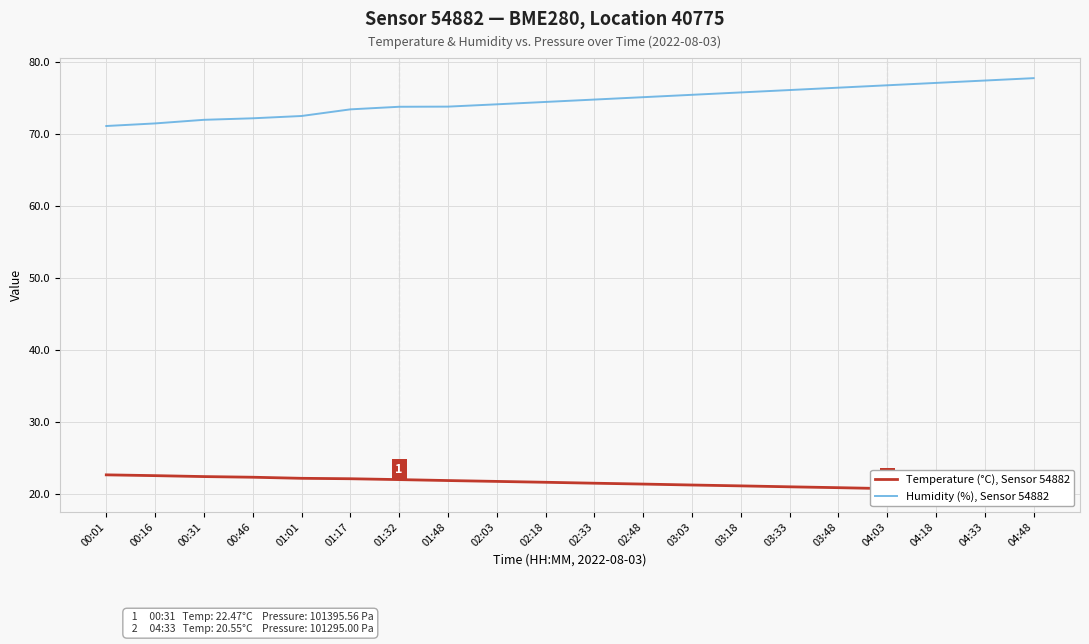

Which series has the largest total across all categories?

Humidity (%), Sensor 54882